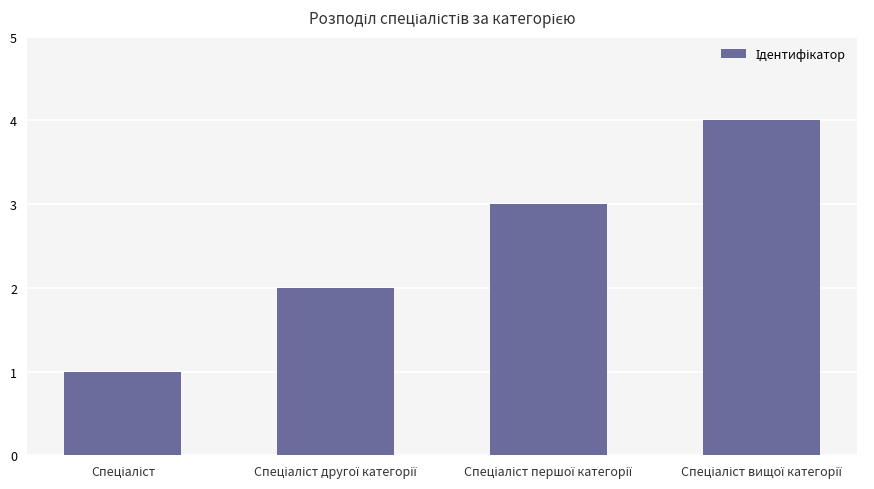

What is the difference between the maximum and minimum values?

3